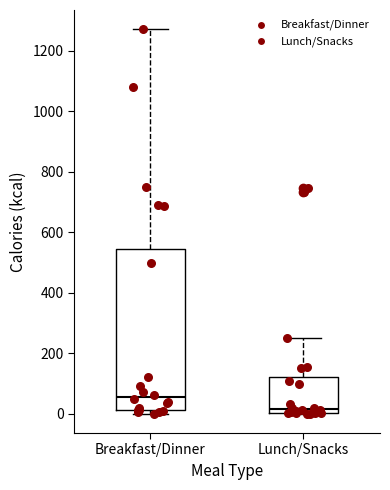

Which box is the tallest, from its lower edge to its upper edge?

Breakfast/Dinner